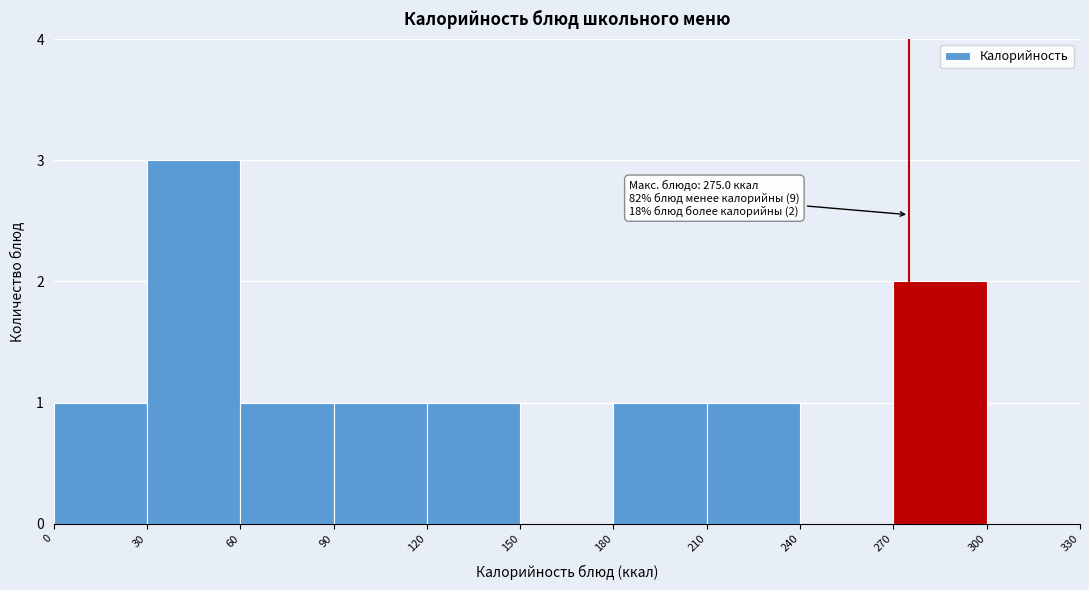

Which range on the x-axis has the tallest bar?

30 to 60